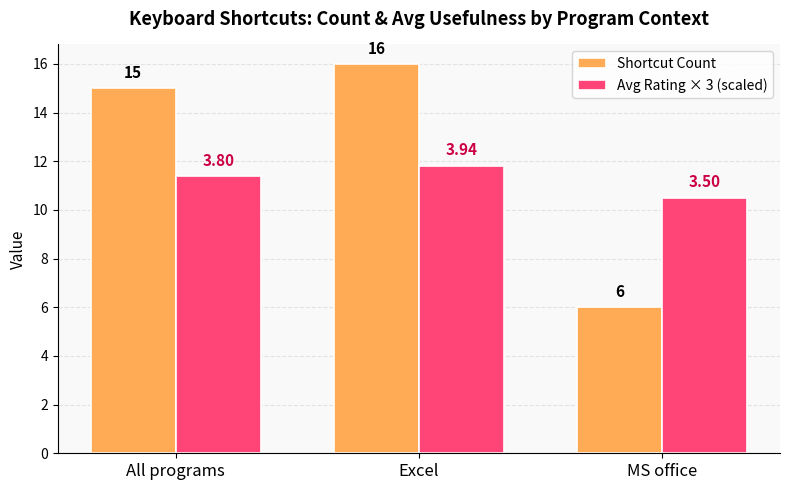

What is the sum of all Avg Rating × 3 (scaled) values?

33.7